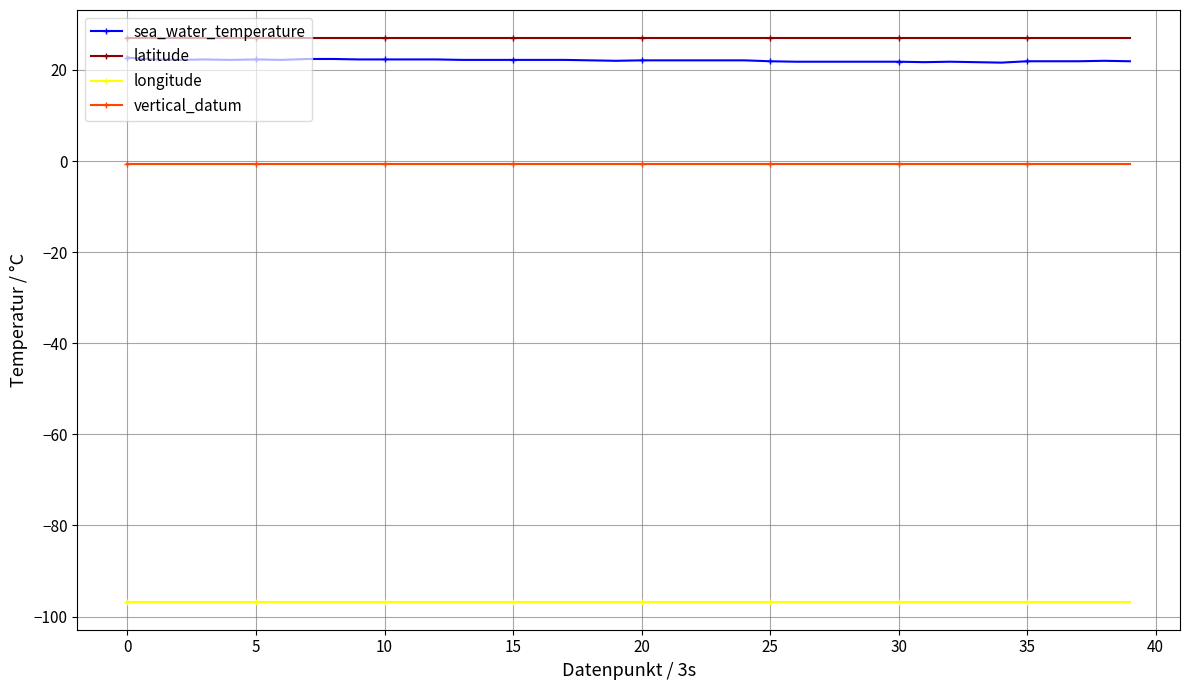

What is the smallest value displayed?

-96.7